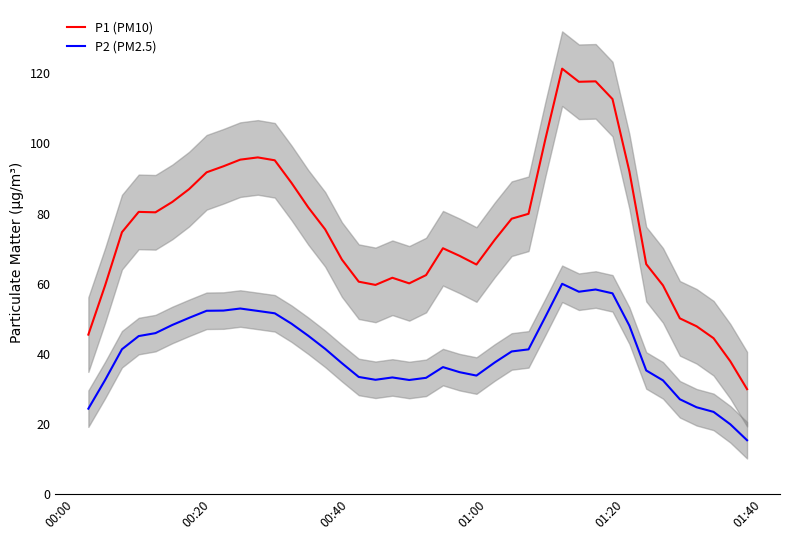

What is the maximum value for P1 (PM10)?

121.4